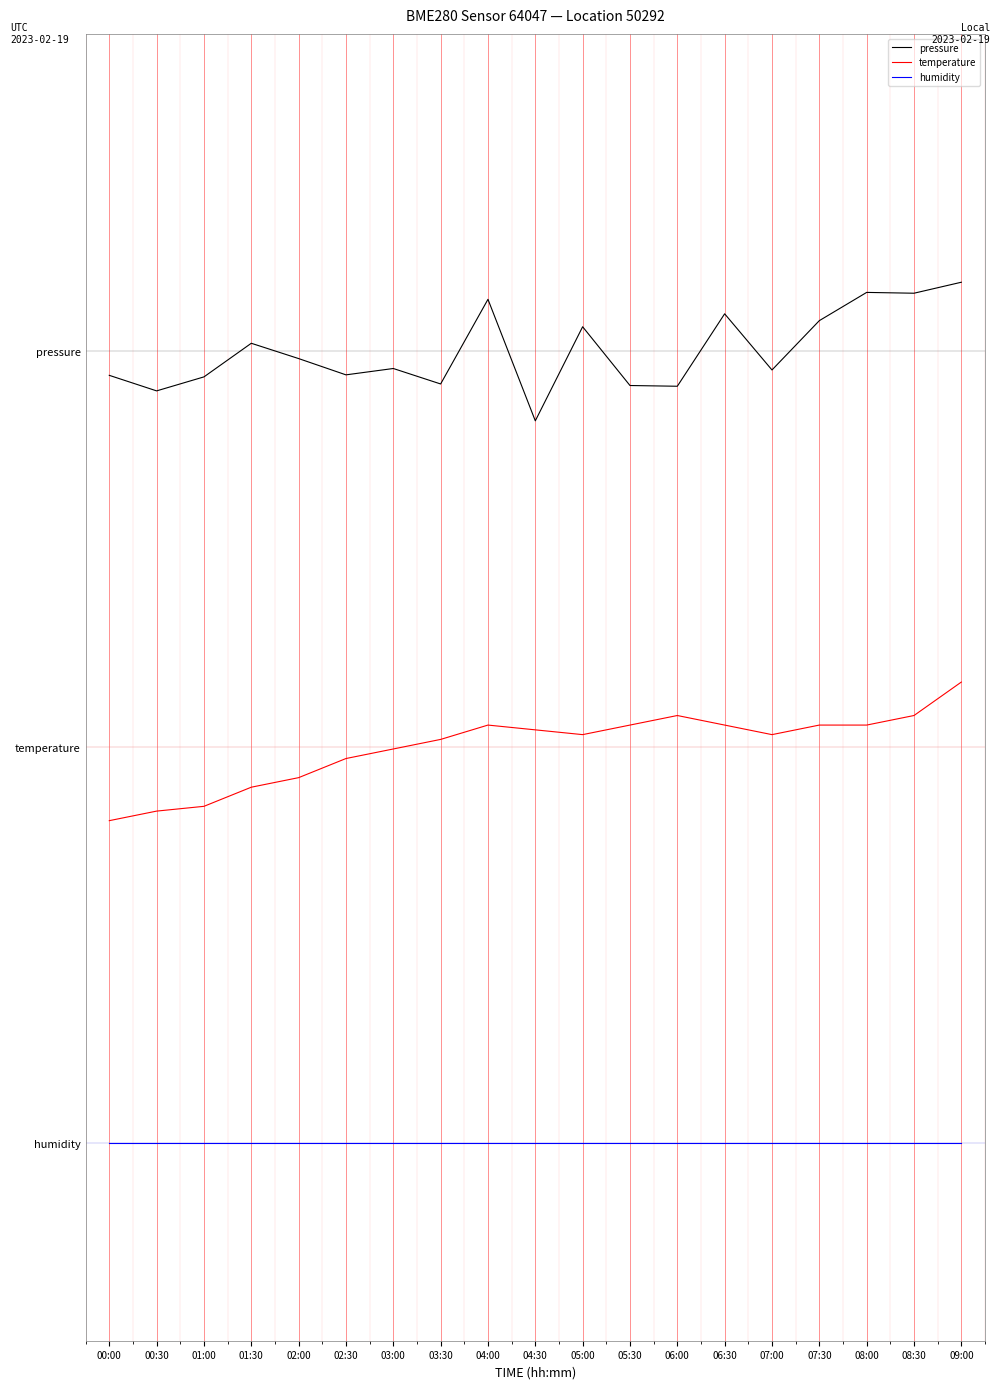

Rank the series at 00:00 from highest to lowest value.

pressure, temperature, humidity